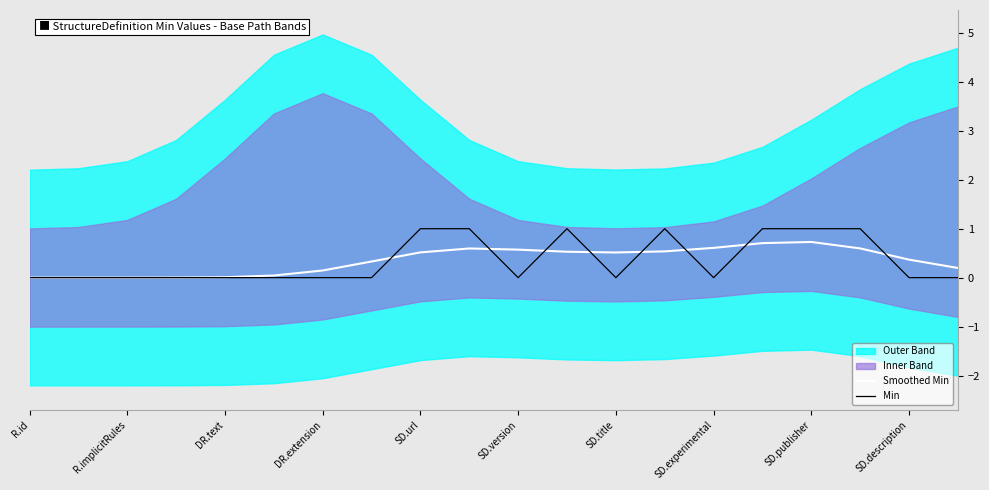

Reading right to left, transcribe all the data shown in this chart.

Smoothed Min: 0.2	0.4	0.6	0.7	0.7	0.6	0.5	0.5	0.5	0.6	0.6	0.5	0.3	0.1	0.0	0.0	0.0	0.0	0.0	0.0
Min: 0.0	0.0	1.0	1.0	1.0	0.0	1.0	0.0	1.0	0.0	1.0	1.0	0.0	0.0	0.0	0.0	0.0	0.0	0.0	0.0